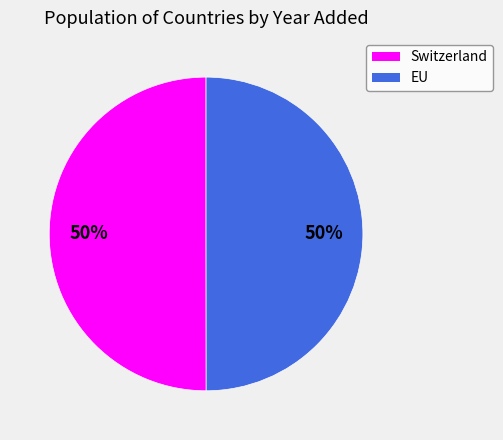

To the nearest percent, what percentage of the pie is EU?

50%